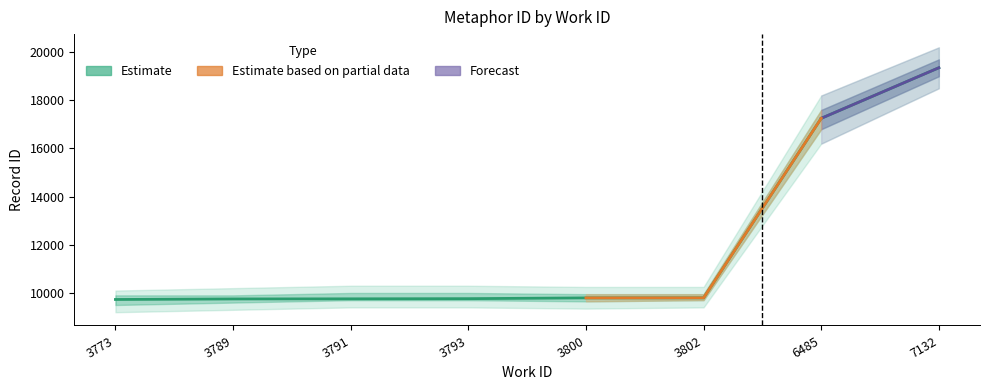

What is the value of the 6th point from the left?

9797